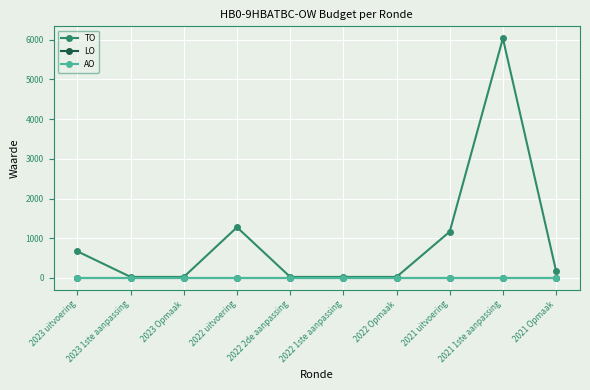

What is the difference between the highest and lowest values at 2022 1ste aanpassing?

26